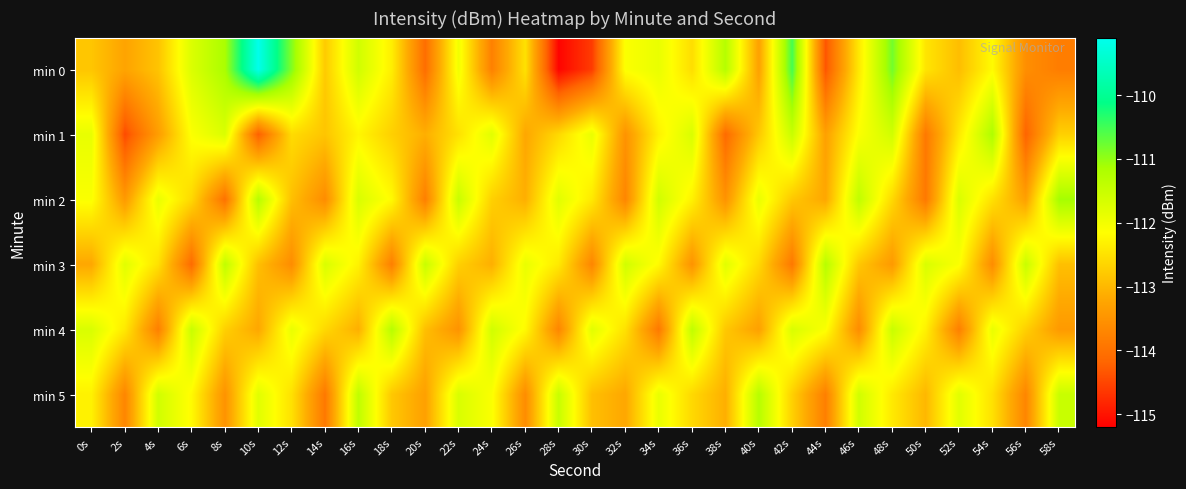

Which category has the lowest value across all series?

28s